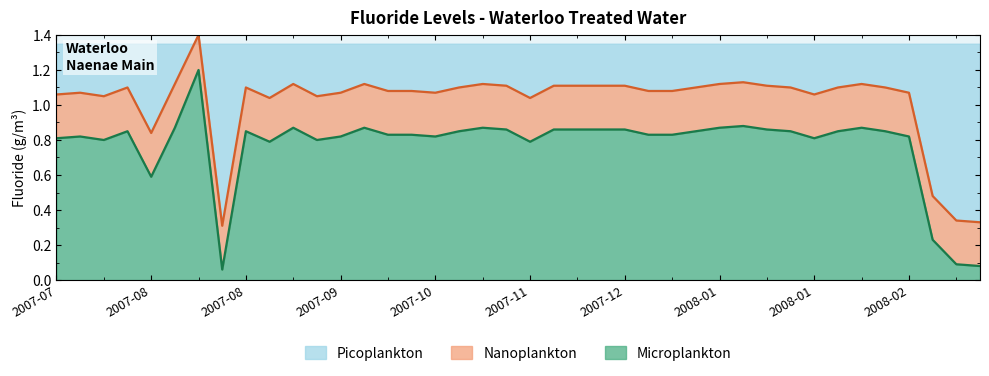

True or false: the data shows 0.8 at 2007-12-19.

True